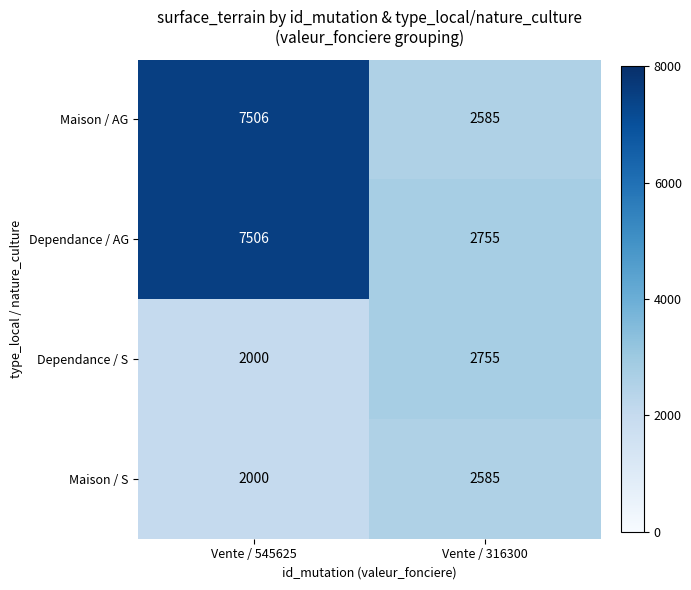

What is the total value across all series at Vente / 316300?

10680